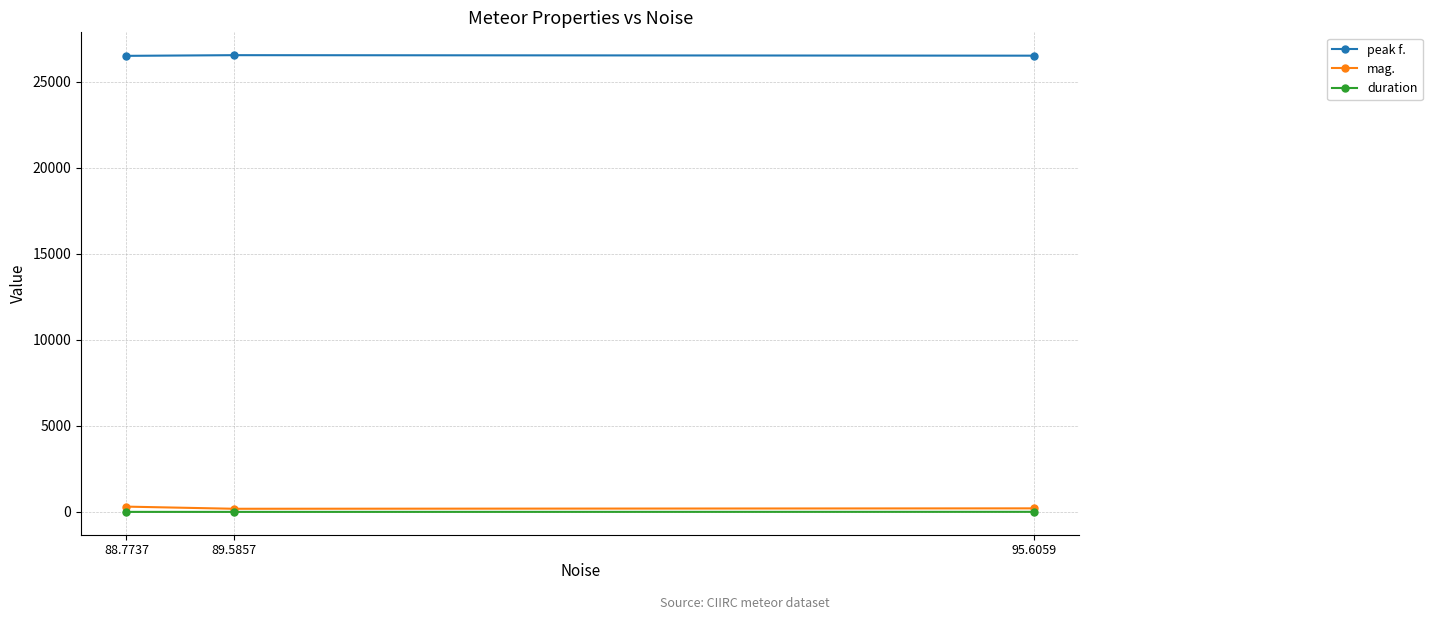

Is it true that mag. equals 306.0 at 88.7737?

True